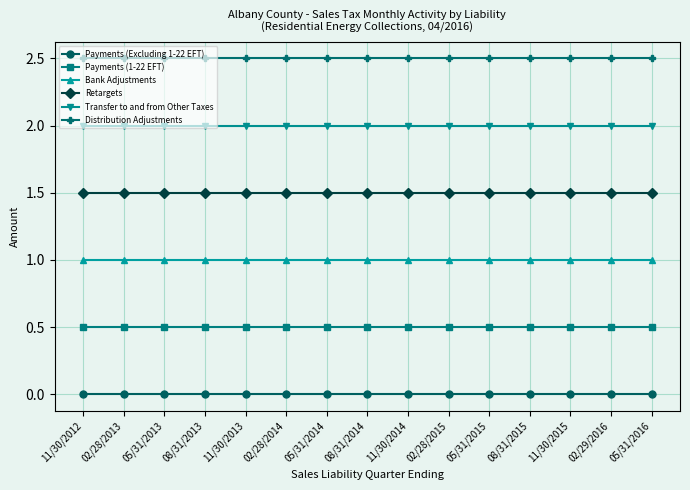

What is the spread (max minus min) of values at 02/29/2016?

2.5